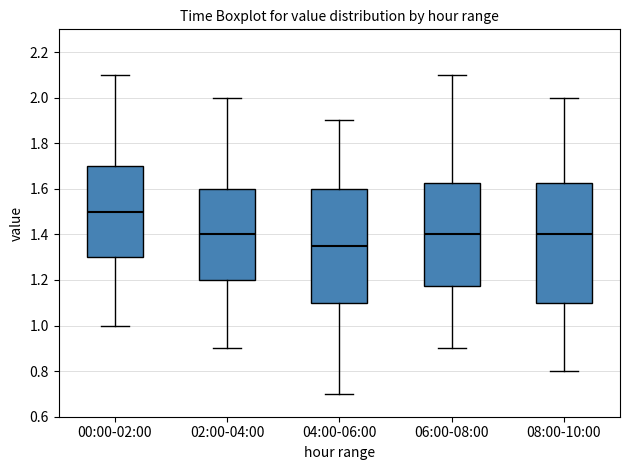

Reading left to right, transcribe this box plot: for each box, give where its median line is, the range the box spans, and where its two whiskers end, as read against the y-axis. The values are not printed on the chart, so give them approximately, as read against the axis.

00:00-02:00: median 1.50, box 1.30 to 1.70, whiskers 1.00 to 2.10
02:00-04:00: median 1.40, box 1.20 to 1.60, whiskers 0.90 to 2.00
04:00-06:00: median 1.36, box 1.10 to 1.60, whiskers 0.70 to 1.90
06:00-08:00: median 1.40, box 1.18 to 1.62, whiskers 0.90 to 2.10
08:00-10:00: median 1.40, box 1.10 to 1.62, whiskers 0.80 to 2.00